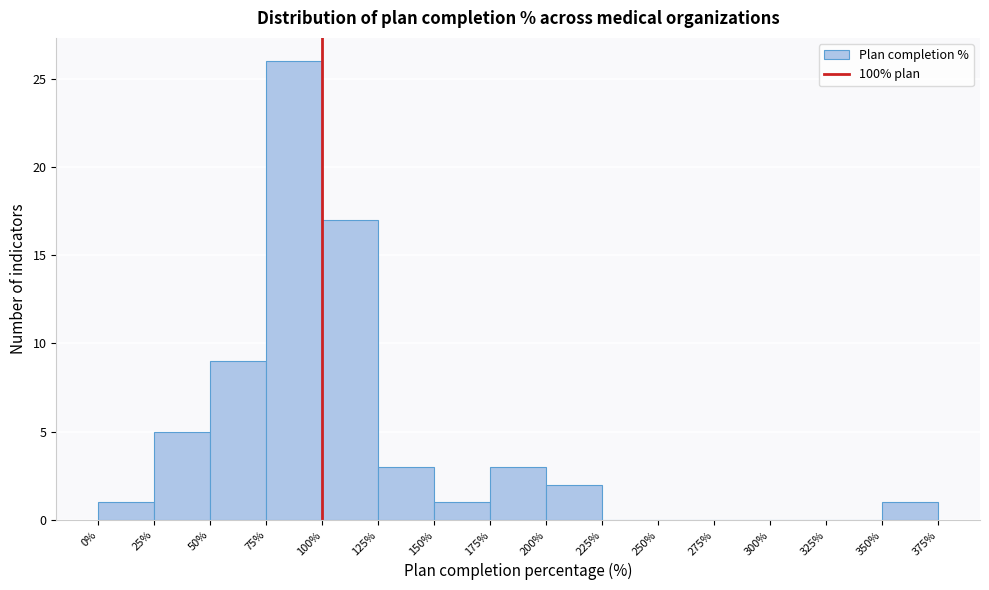

Reading left to right, list every bar in this chart as the range it spans on the x-axis followed by its height. The values are not printed on the chart, so give them approximately, as read against the axis.

0% to 25%: 1
25% to 50%: 5
50% to 75%: 9
75% to 100%: 26
100% to 125%: 17
125% to 150%: 3
150% to 175%: 1
175% to 200%: 3
200% to 225%: 2
225% to 250%: 0
250% to 275%: 0
275% to 300%: 0
300% to 325%: 0
325% to 350%: 0
350% to 375%: 1